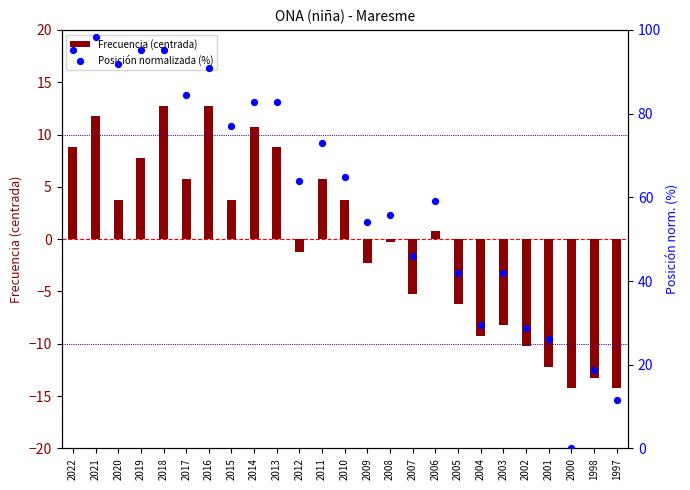

Is the value of Posición normalizada (%) at 2015 greater than the value of Frecuencia (centrada) at 2014?

Yes